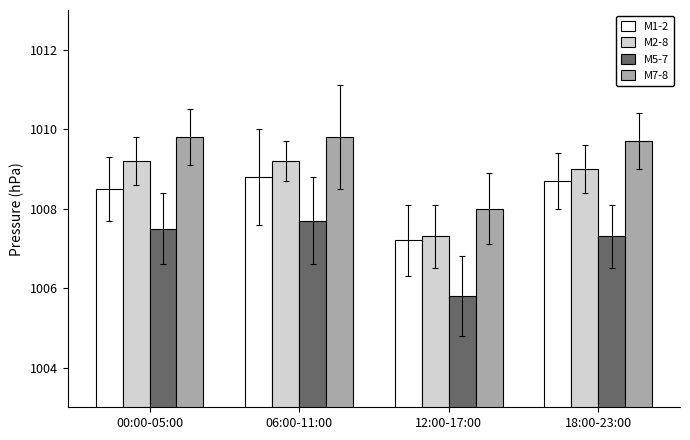

List the series in order of their peak value, lowest first.

M5-7, M1-2, M2-8, M7-8